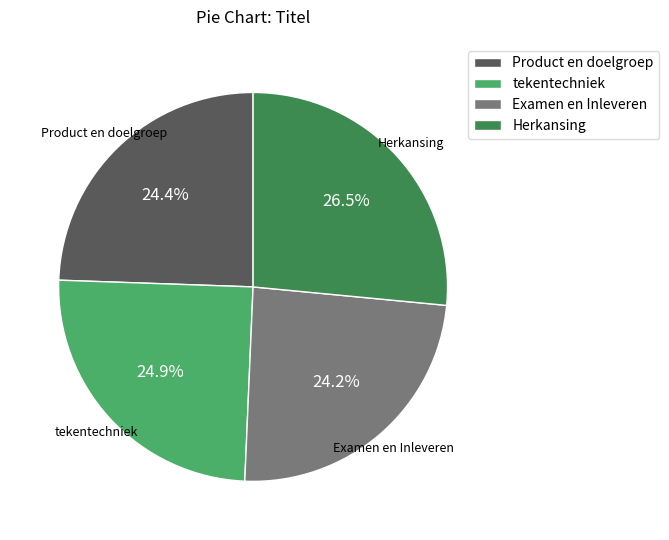

The tekentechniek slice represents 25% of the pie. True or false?

True